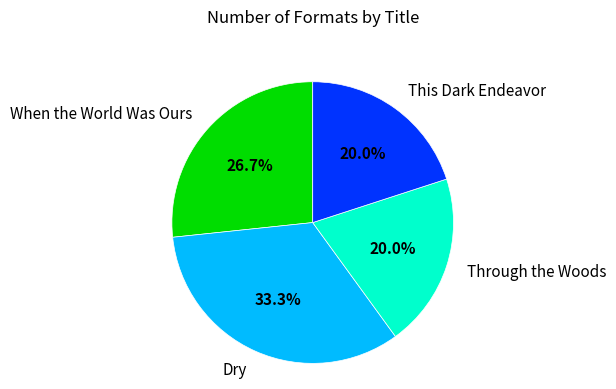

How many segments does this pie chart have?

4